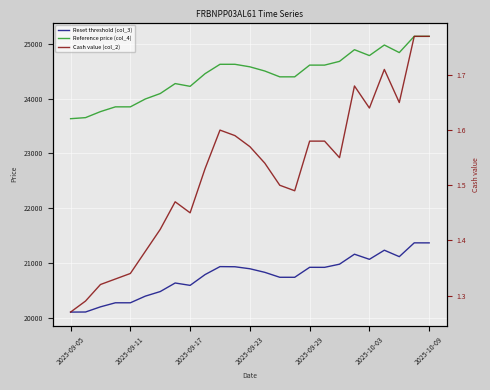

The value of Reference price (col_4) at 22 is 5002.2. True or false?

False